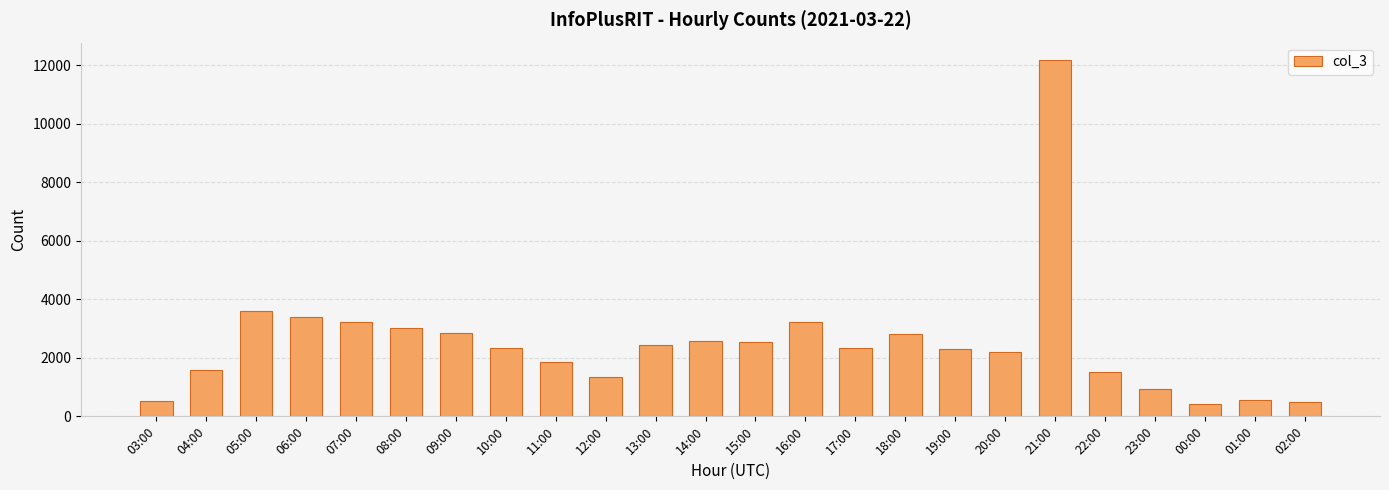

What is the difference between the maximum and minimum values?

11754